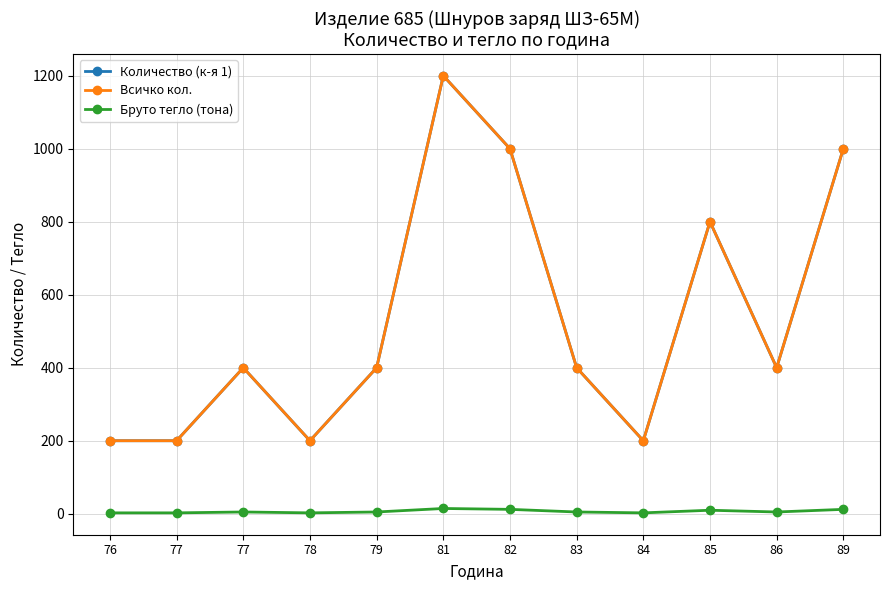

Where is the first local minimum for Всичко кол.?

78